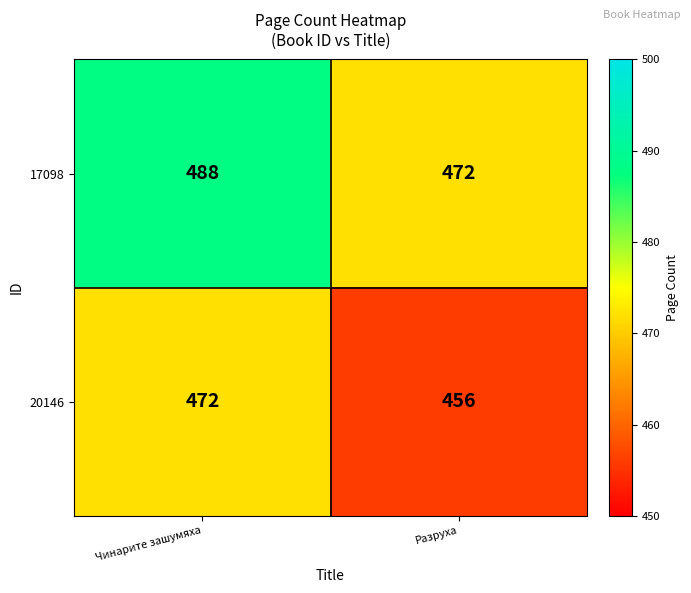

Which label corresponds to the largest value in the chart?

Чинарите зашумяха